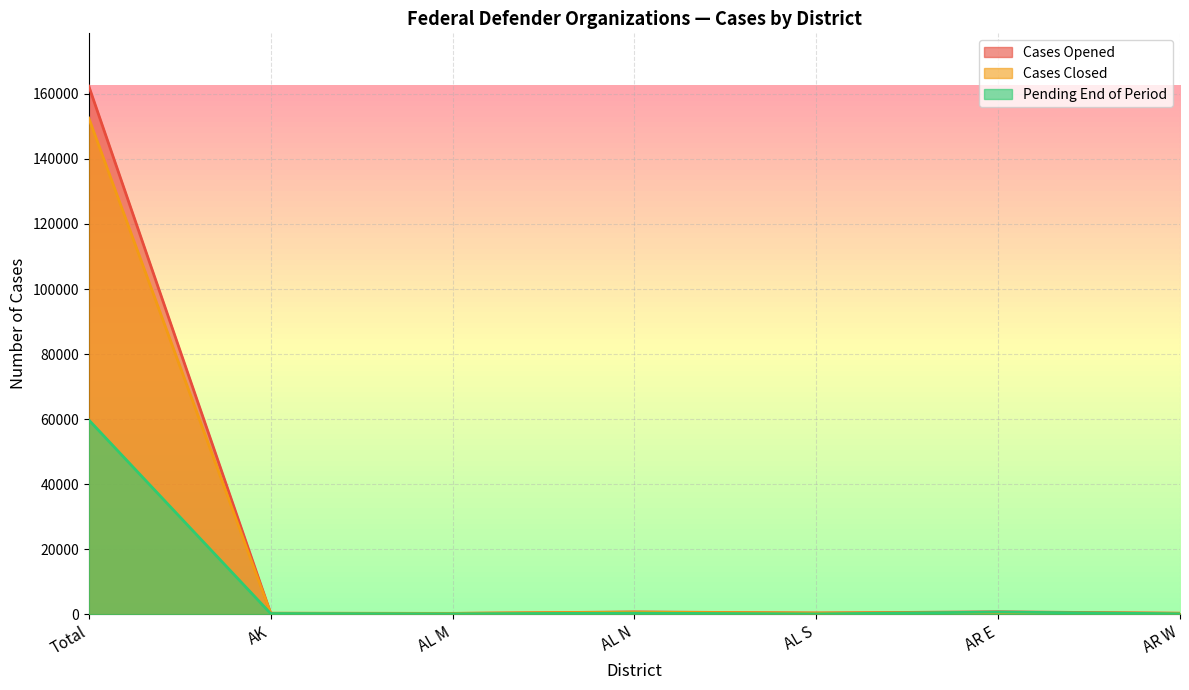

Is it true that Cases Closed equals 241 at AL S?

False